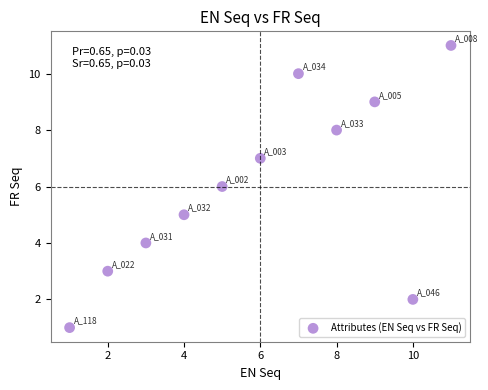

What is the range of X values (max minus min)?

10